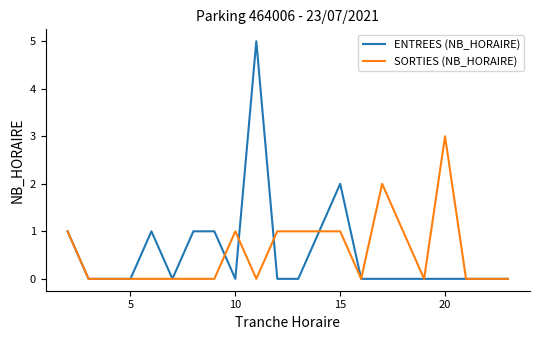

Rank the series by their maximum value, from highest to lowest.

ENTREES (NB_HORAIRE), SORTIES (NB_HORAIRE)